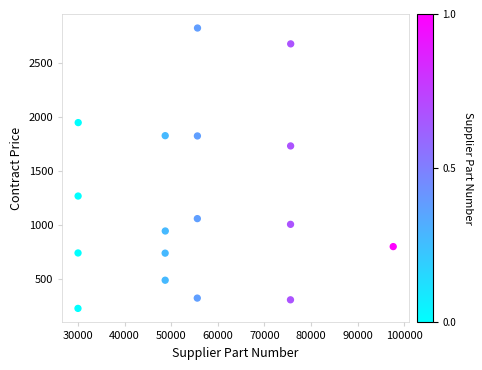

What is the range of X values (max minus min)?

67644.0